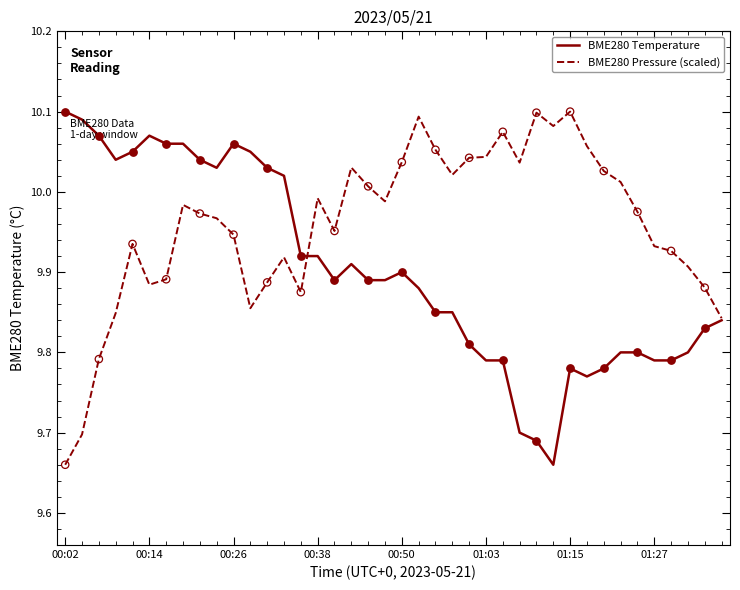

Which series has the largest total across all categories?

BME280 Pressure (scaled)